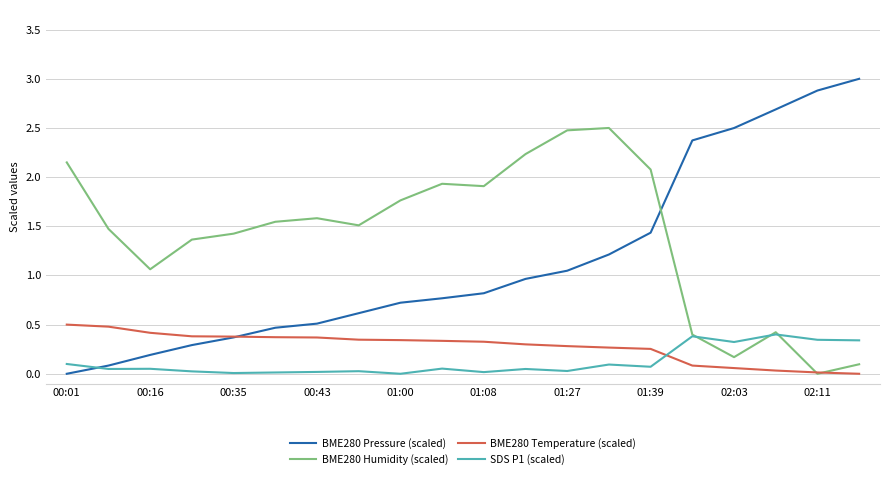

True or false: BME280 Pressure (scaled) and BME280 Humidity (scaled) cross at least once.

True